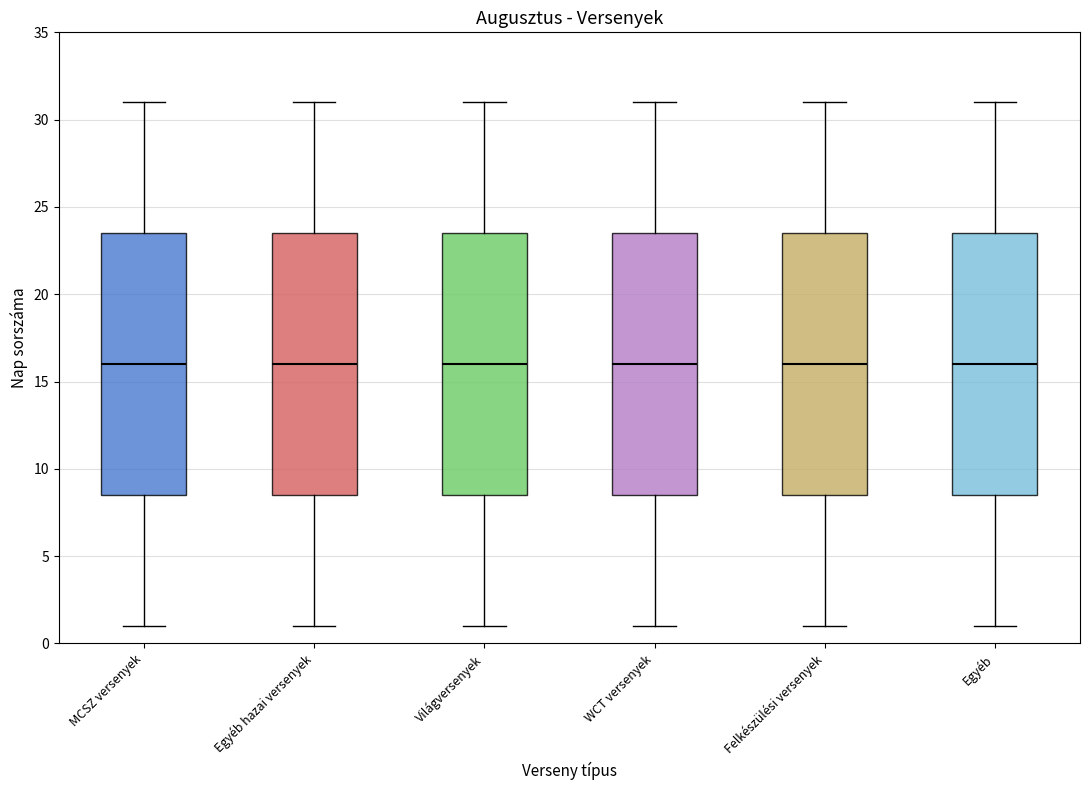

Where is the lower edge of the box for Felkészülési versenyek on the y-axis? The values are not printed on the chart, so give them approximately, as read against the axis.

8.5